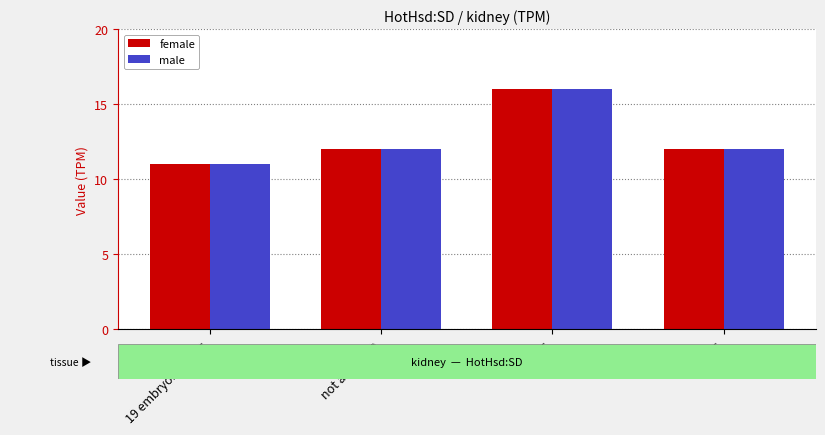

What is the difference between the male values at 19 embryonic days and 3 days?

5